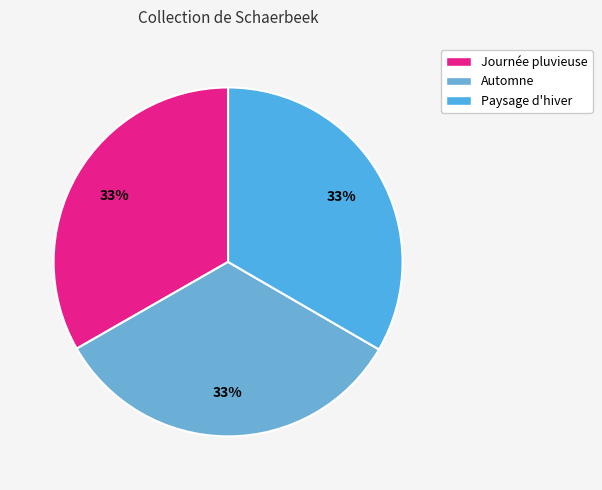

Is it true that Paysage d'hiver is 26% of the pie?

False